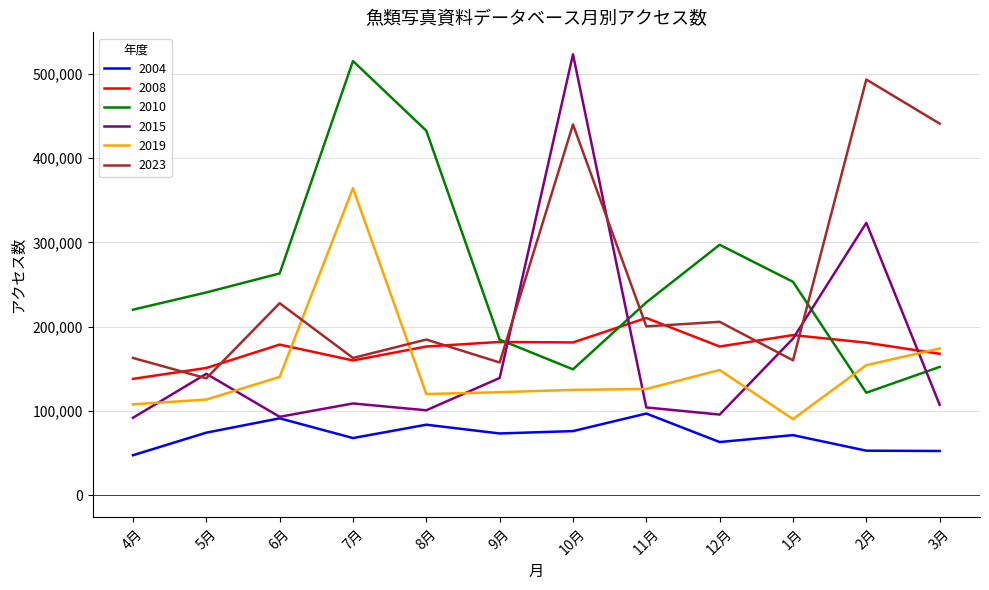

What are all the series names shown in the legend?

2004, 2008, 2010, 2015, 2019, 2023